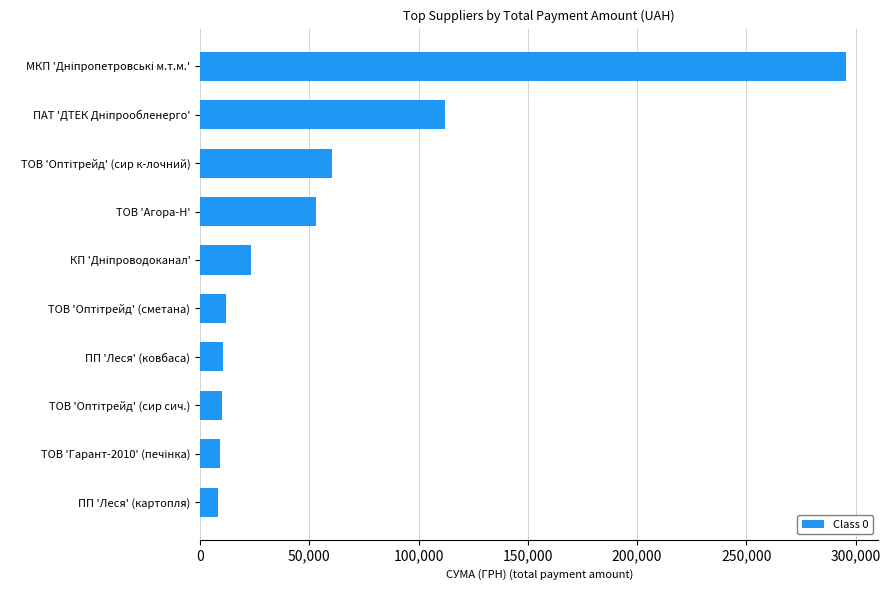

Is it true that the value at ПП 'Леся' (ковбаса) is 10355.9?

True